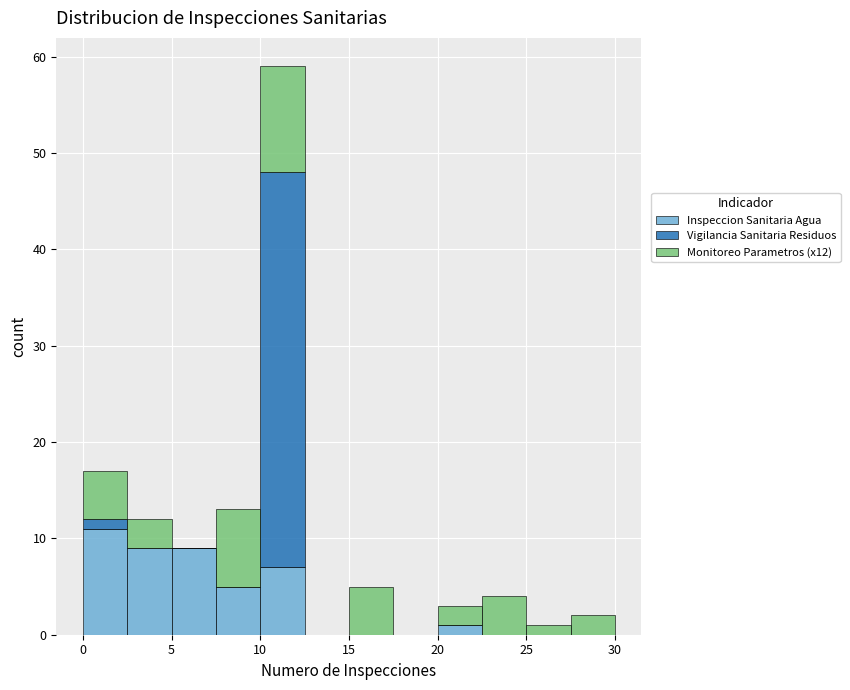

What is the total height of the stacked bar covering 2.5 to 5.0 on the x-axis? The values are not printed on the chart, so give them approximately, as read against the axis.

12